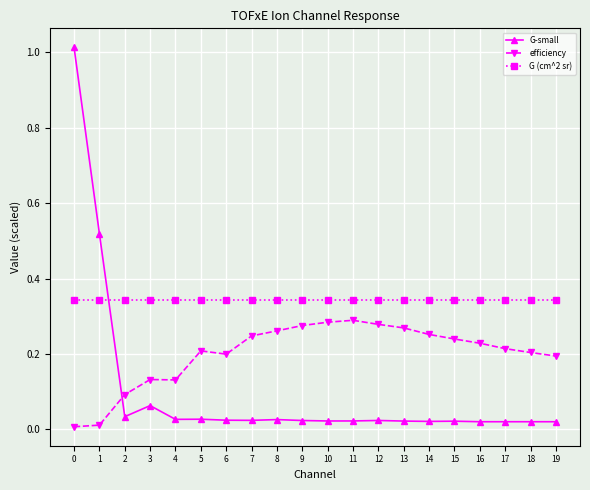

Does the chart have visible grid lines?

Yes